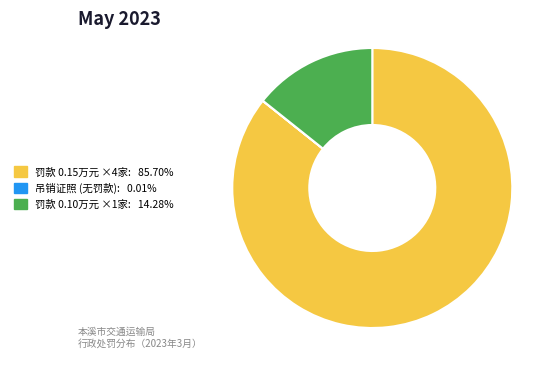

Is there any slice that represents more than half of the pie?

Yes